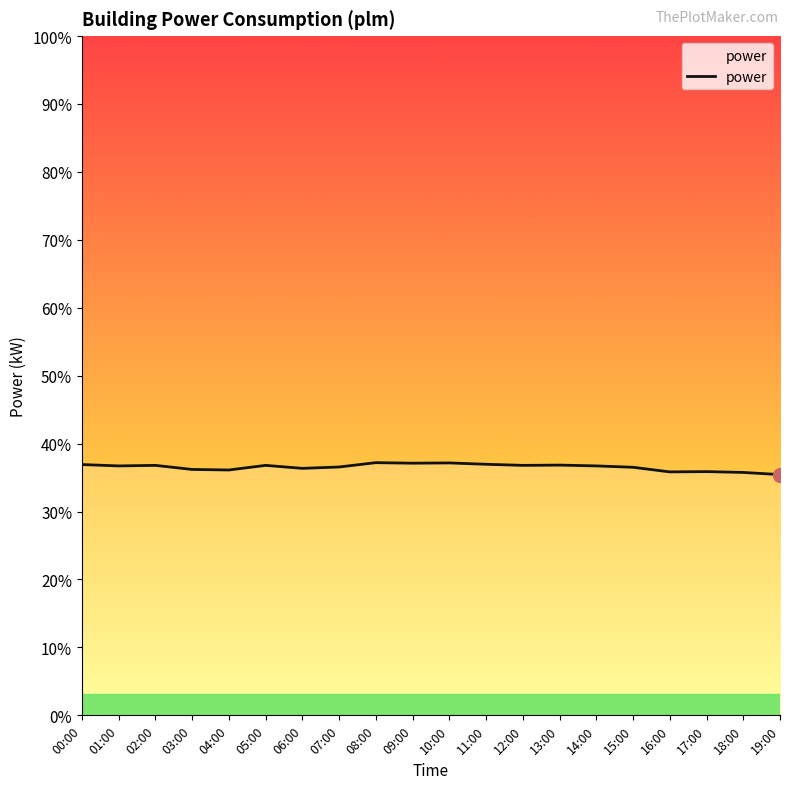

Does the chart display data point markers on the line(s)?

No